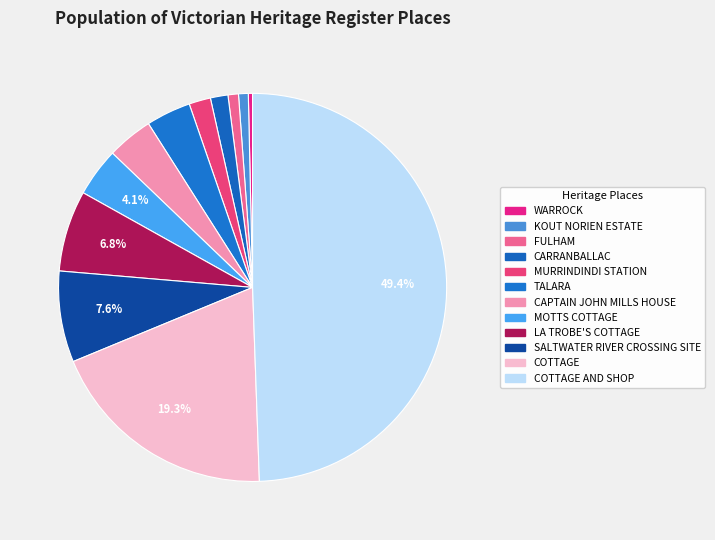

The WARROCK slice represents 0% of the pie. True or false?

True